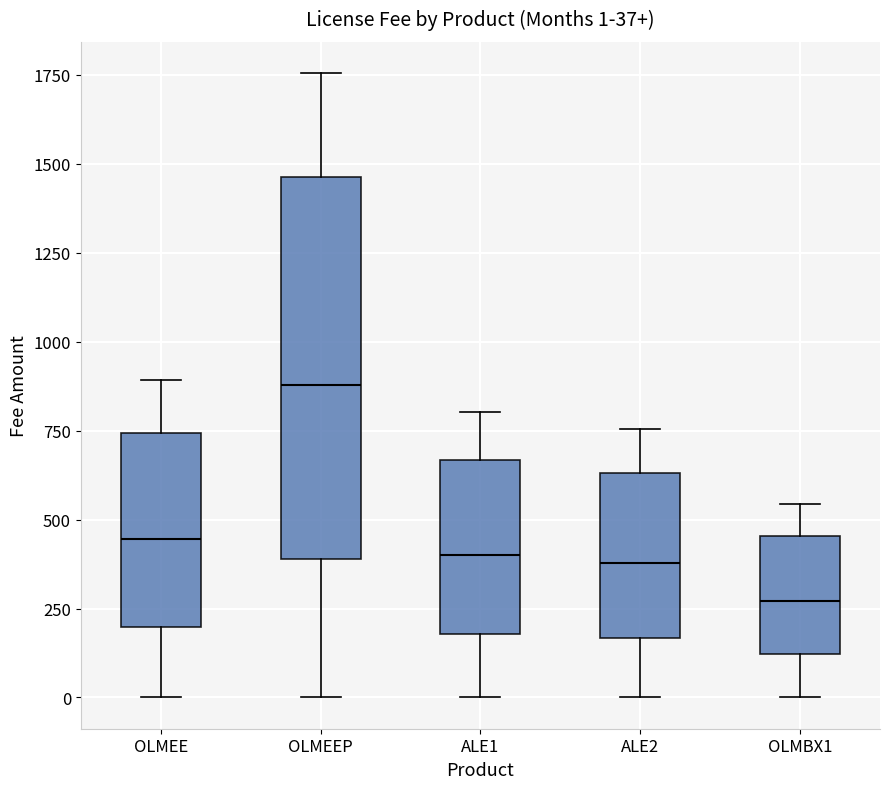

Which box has the lowest median line?

OLMBX1